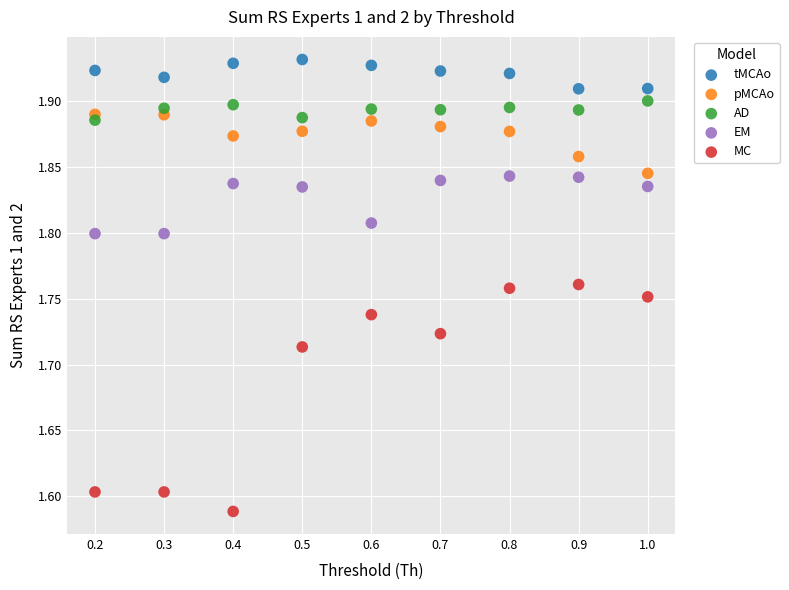

What are all the series names shown in the legend?

tMCAo, pMCAo, AD, EM, MC